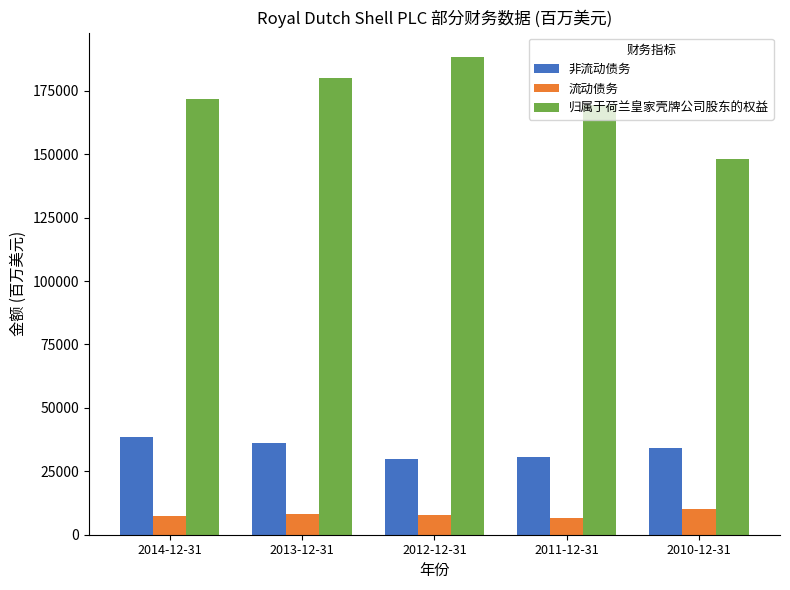

What is the sum of all 流动债务 values?

40048